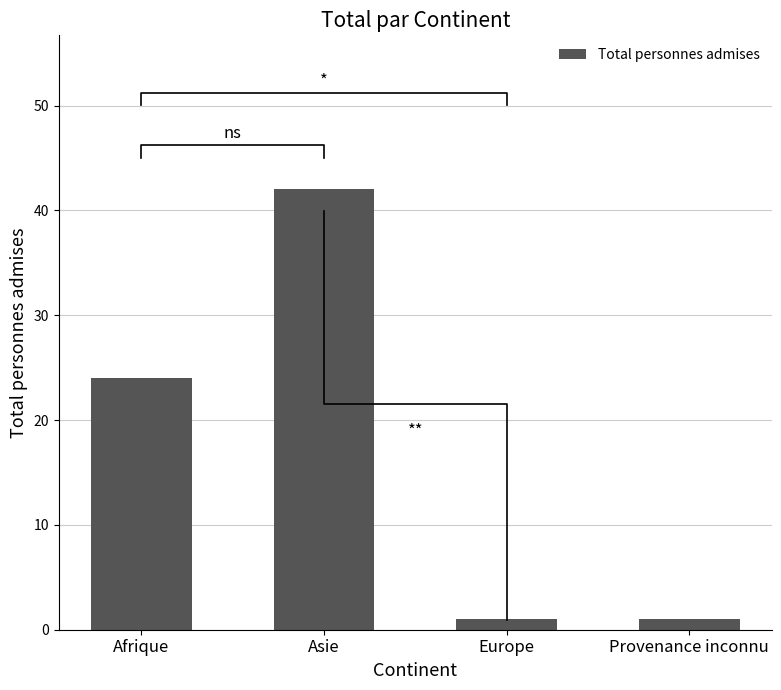

Reading left to right, extract all data points from this chart.

Afrique=24	Asie=42	Europe=1	Provenance inconnu=1